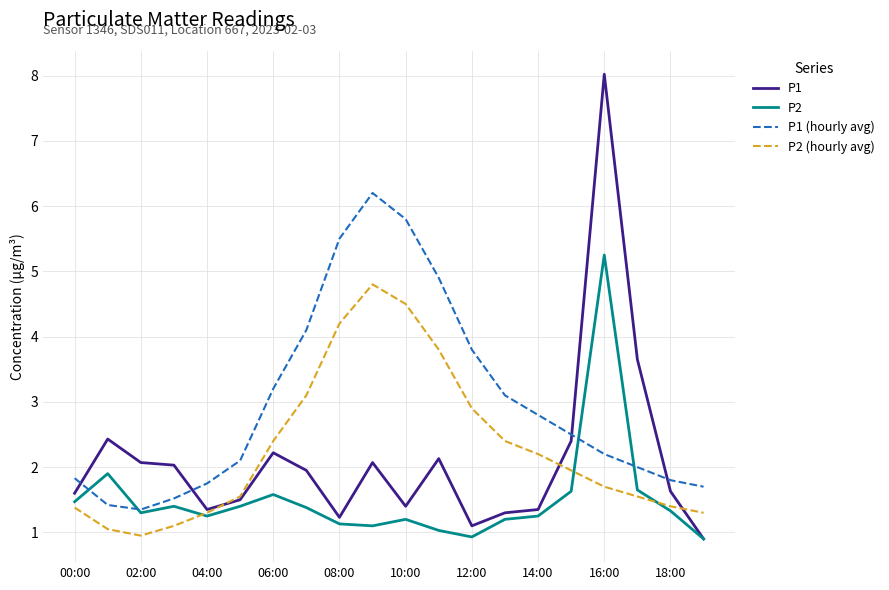

List the series in order of their peak value, lowest first.

P2 (hourly avg), P2, P1 (hourly avg), P1